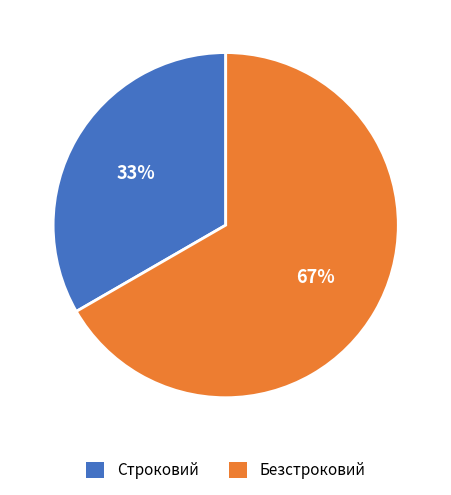

Is it true that Строковий is 33% of the pie?

True